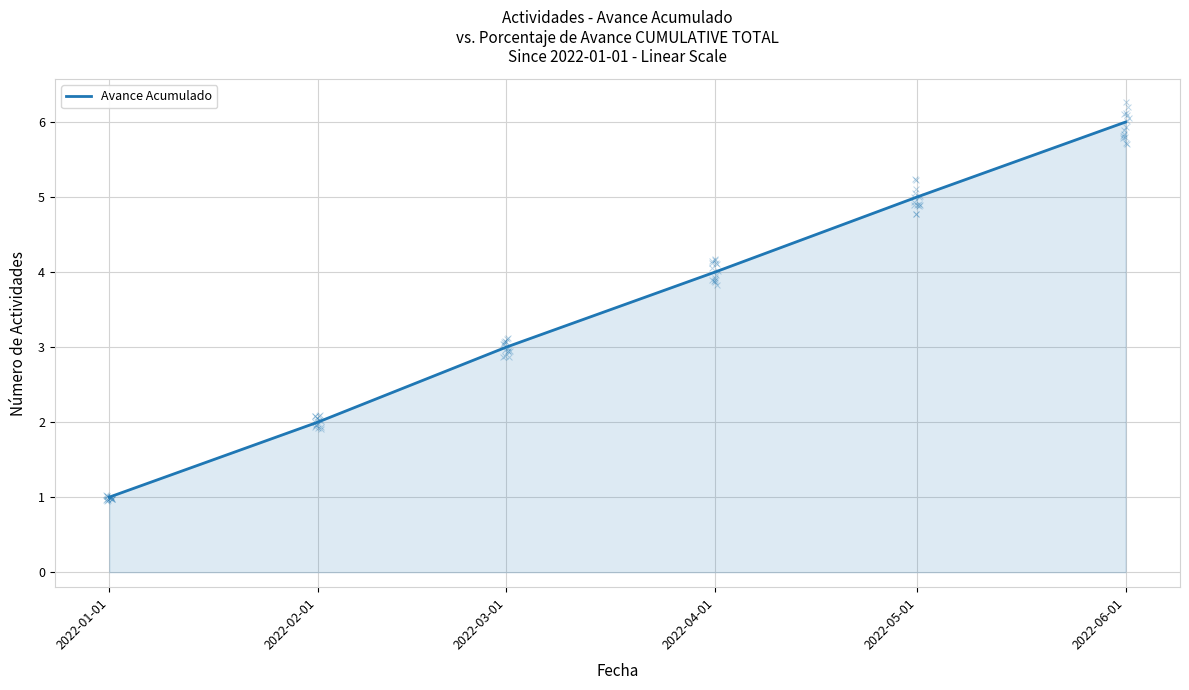

What is the ratio of the value at 2022-02-01 to the value at 2022-01-01?

2.0